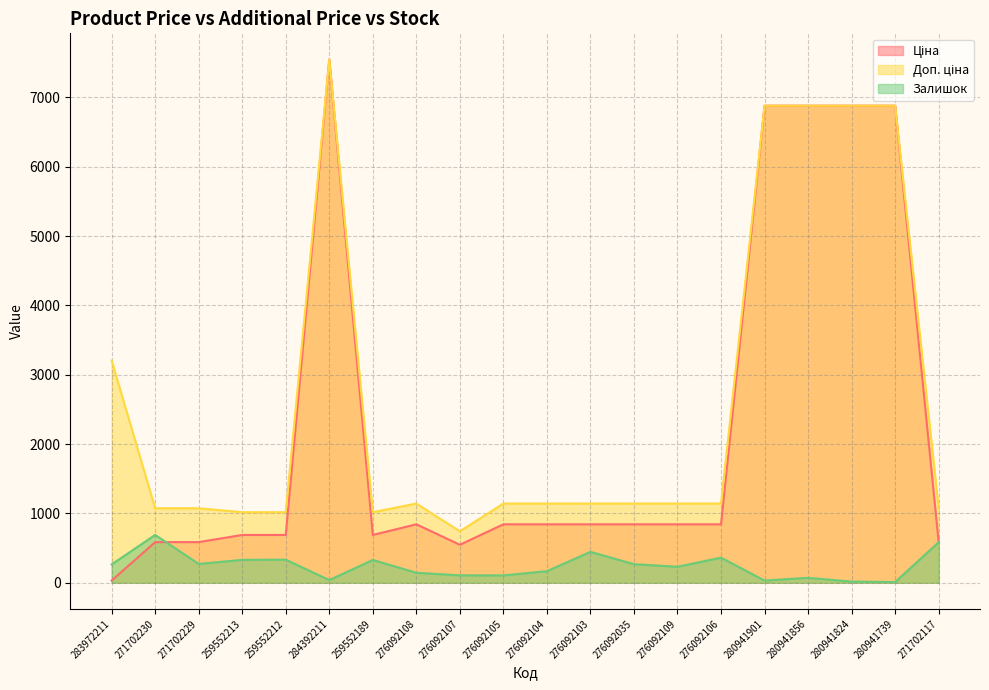

What is the sum of the Ціна values at 276092108 and 283972211?

874.8